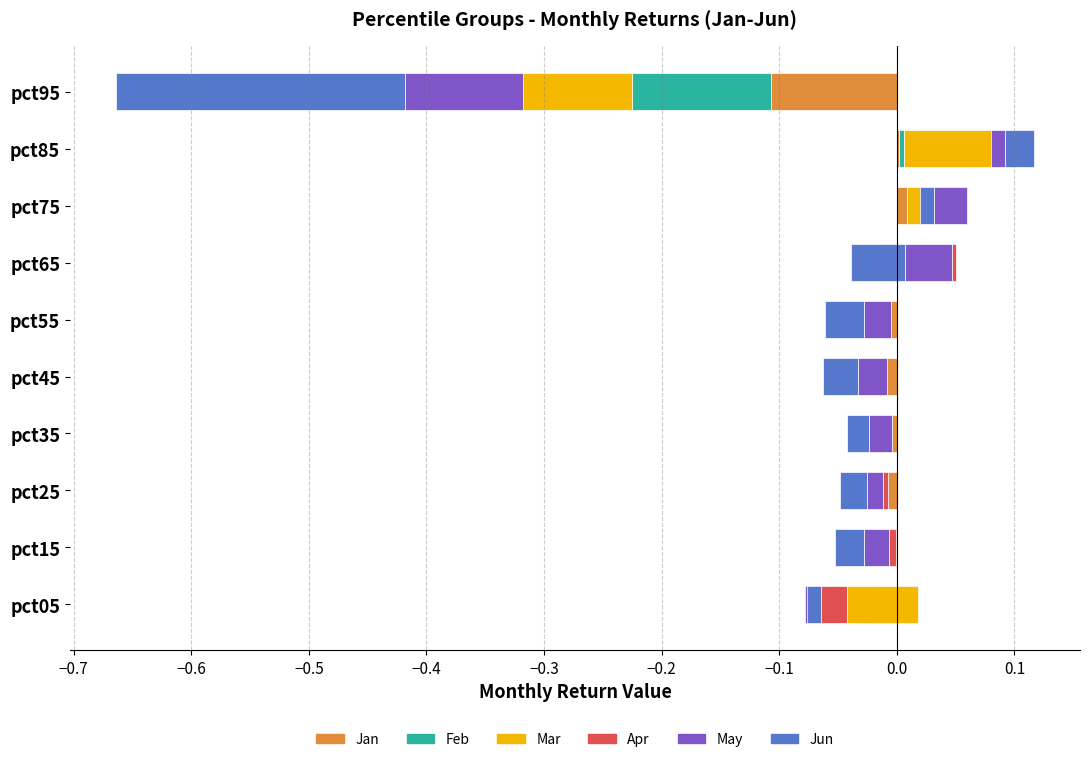

What is the maximum value shown in the chart?

0.1